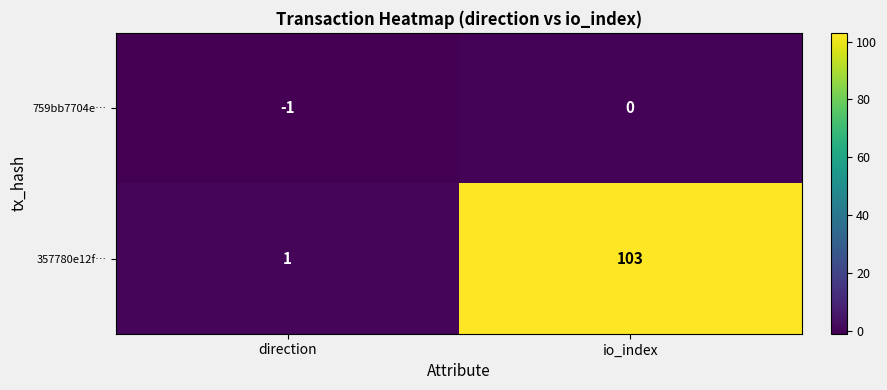

At which label is 357780e12f… closest to 52?

direction